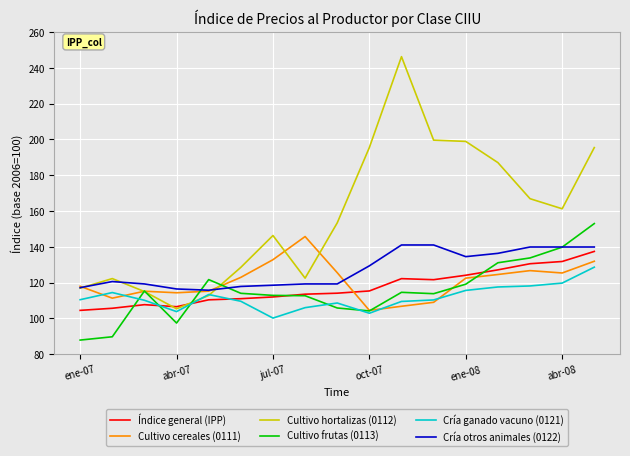

What is the lowest value of the Cultivo hortalizas (0112) series?

105.3